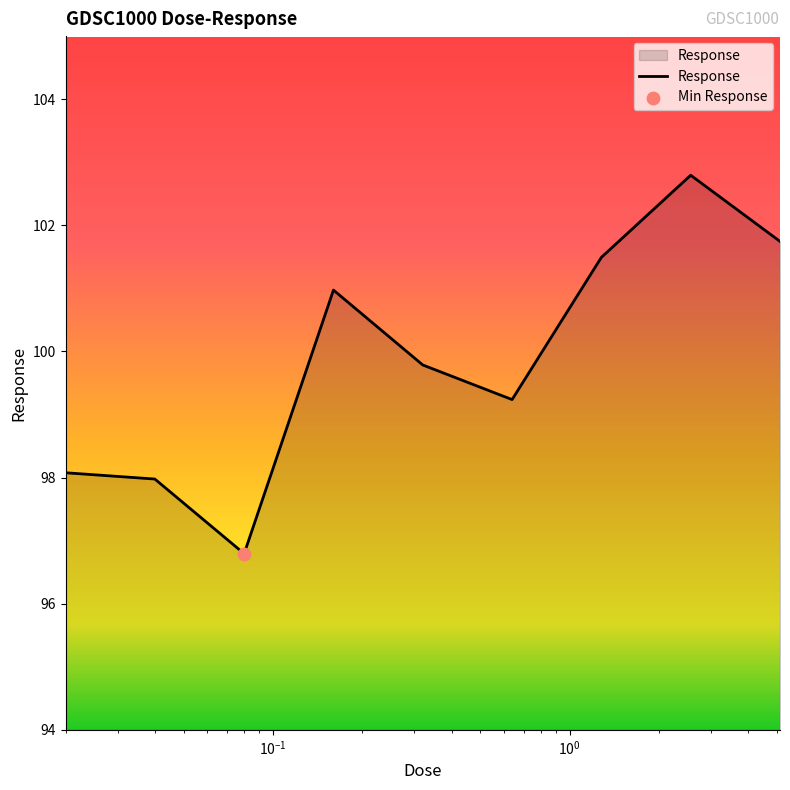

What is the difference between the maximum and minimum values?

6.0